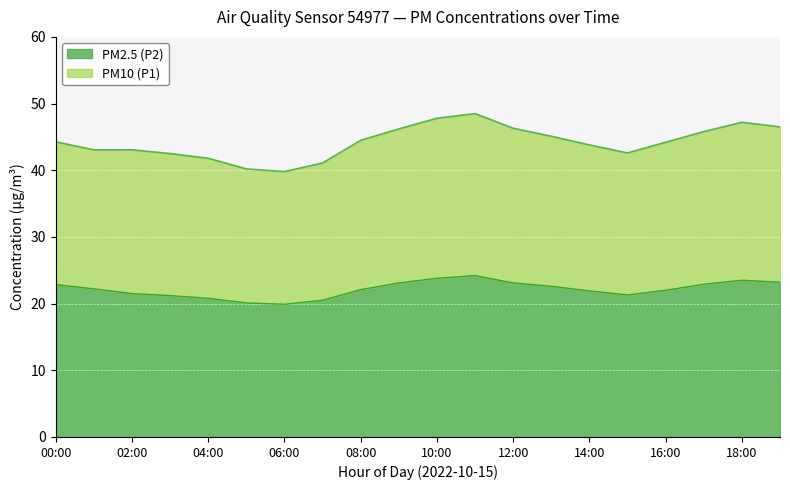

At which category is the sum across all series the highest?

11:00